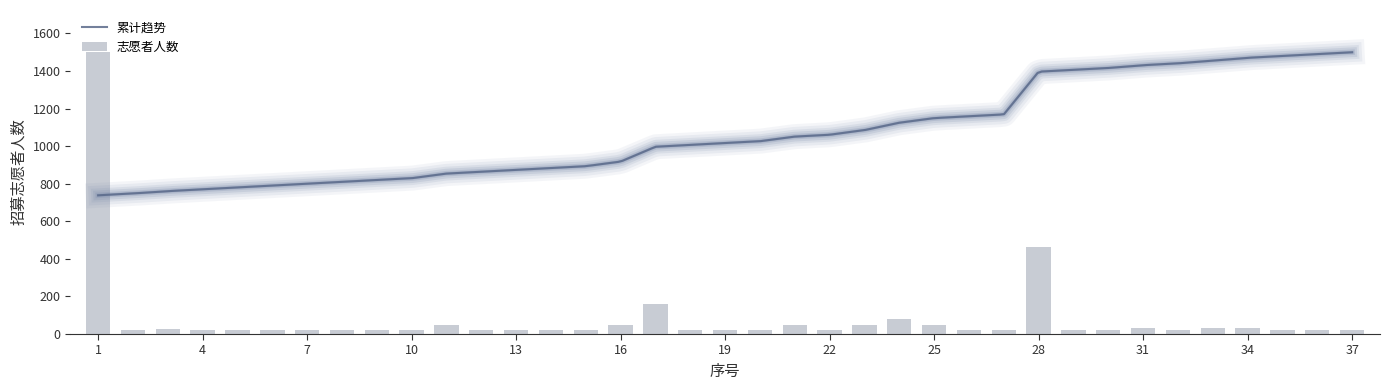

What is the greatest value displayed?

1500